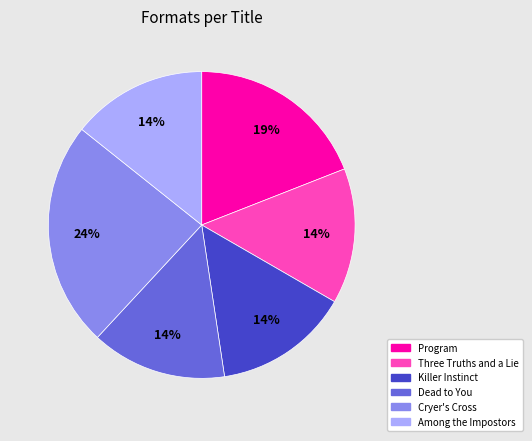

Between Program and Among the Impostors, which is larger?

Program